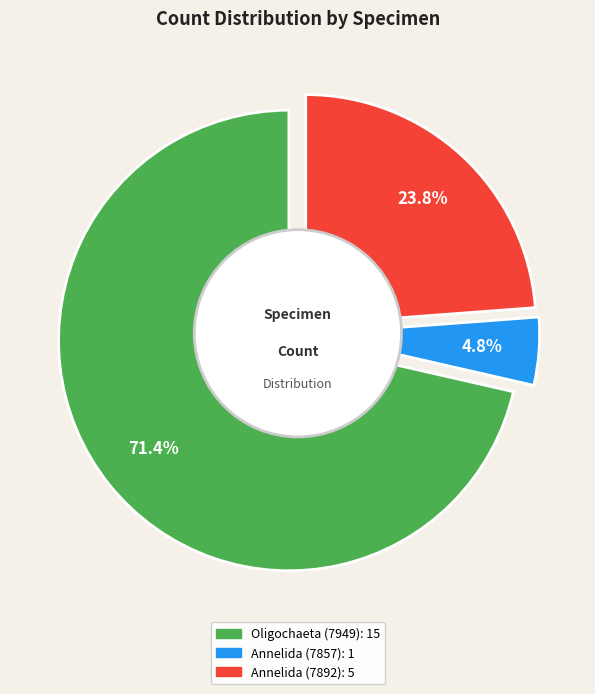

Which slice is the largest?

Oligochaeta (7949)